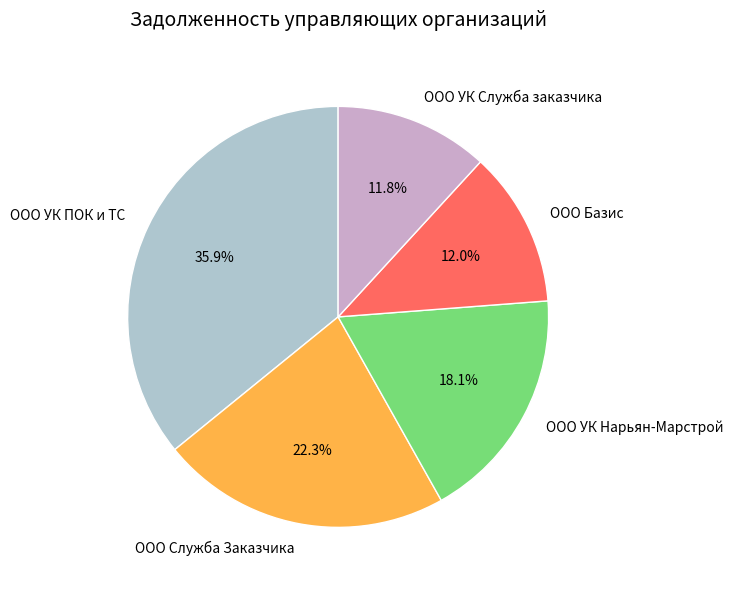

Is there a majority slice in this chart?

No